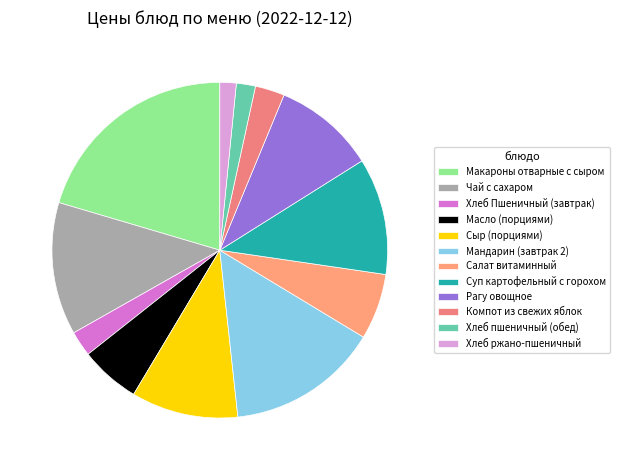

Which category has the biggest portion of the pie?

Макароны отварные с сыром